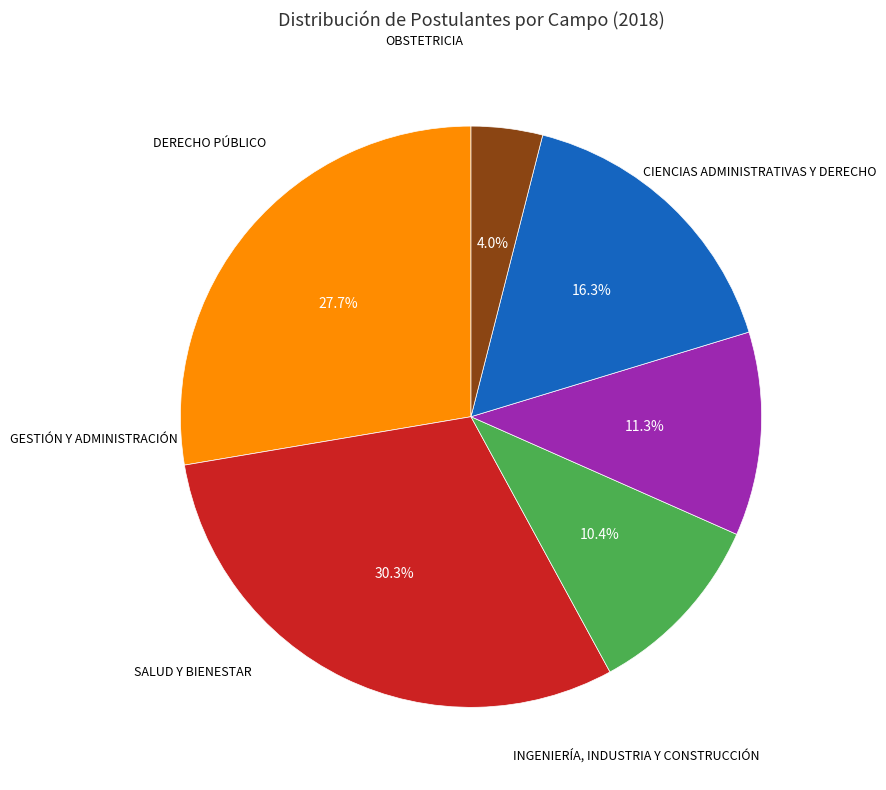

Is there a majority slice in this chart?

No